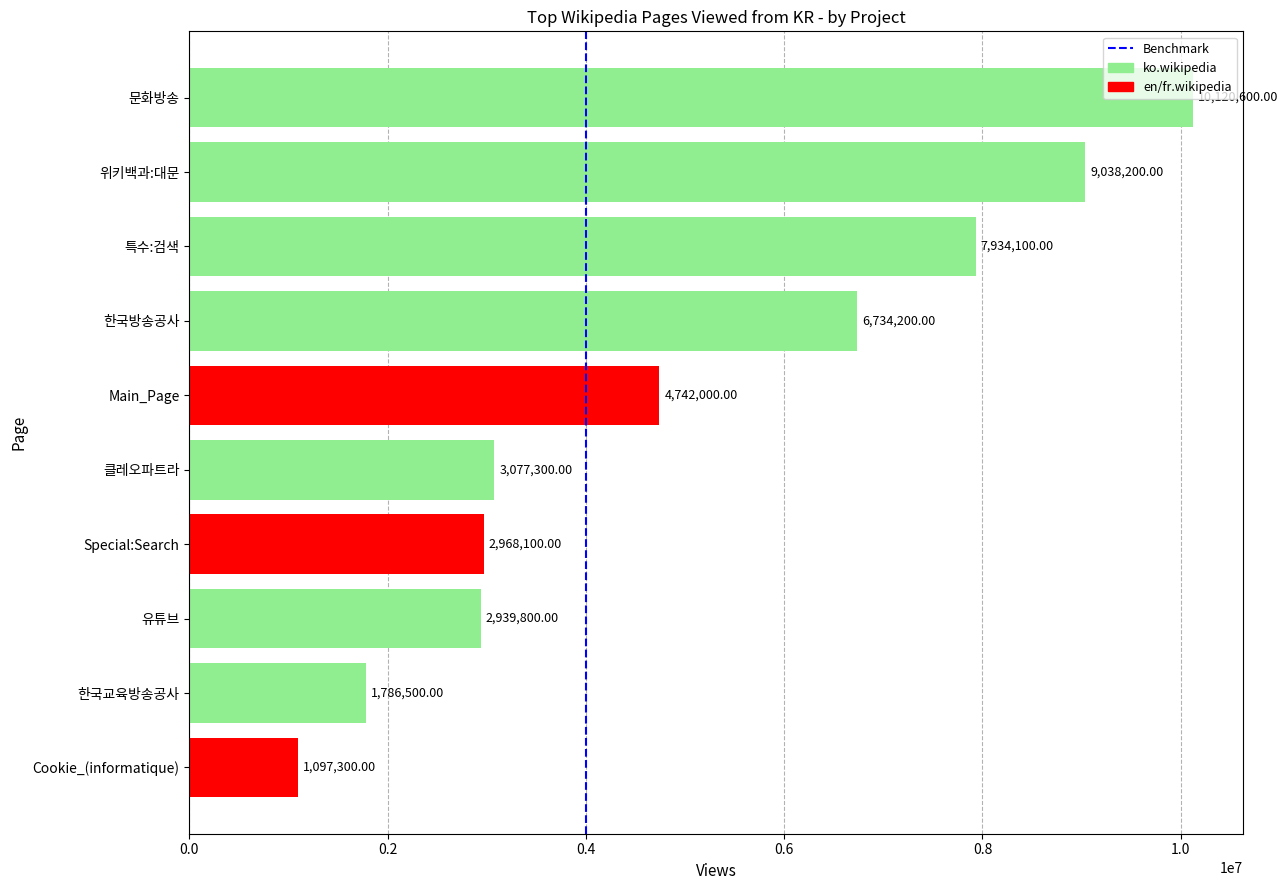

What is the difference between the second highest and minimum values?

7940900